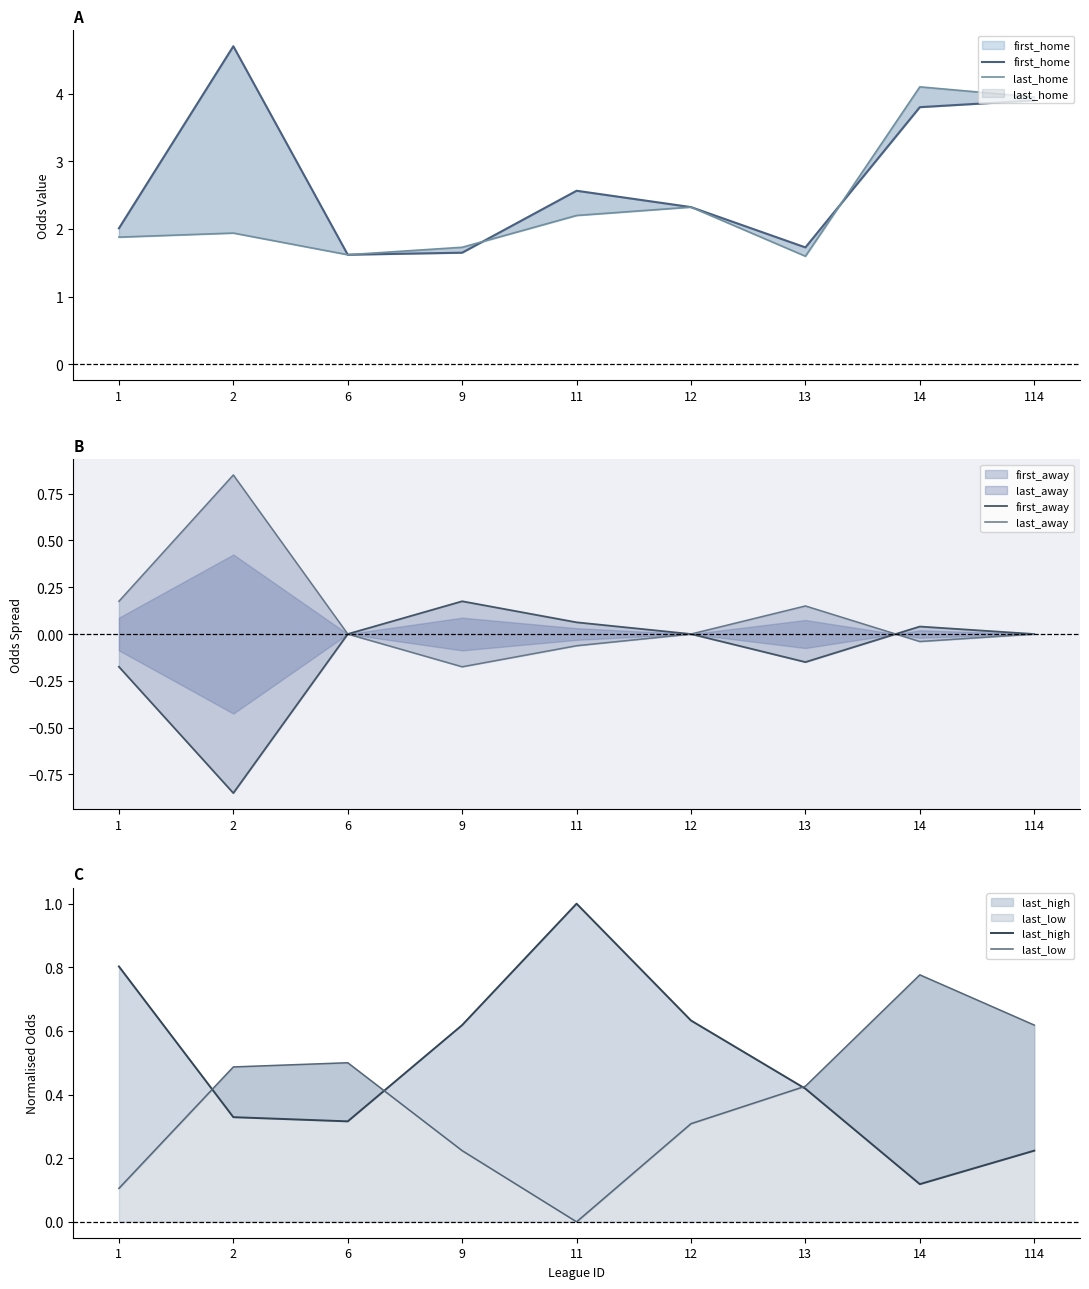

Read the last_high value at 2.

0.3